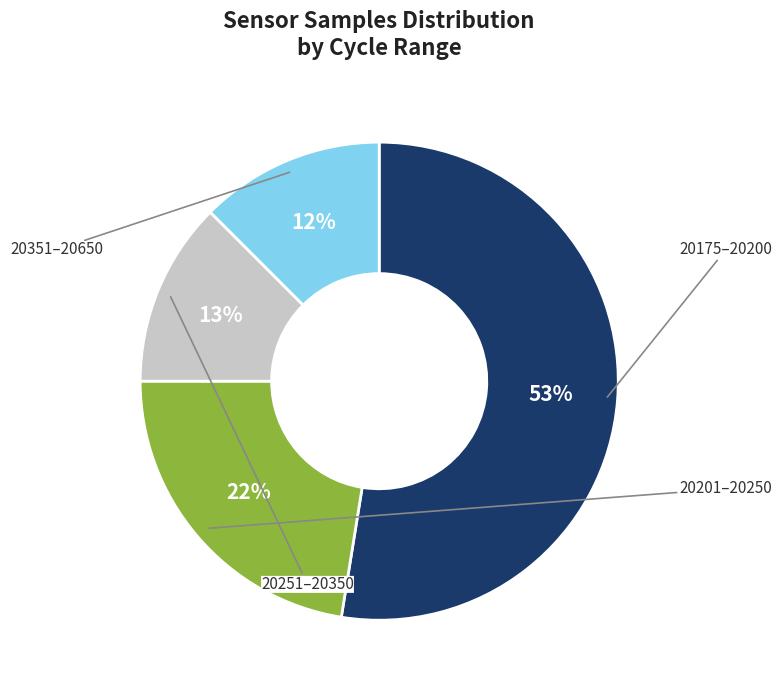

Does any single category account for the majority?

Yes